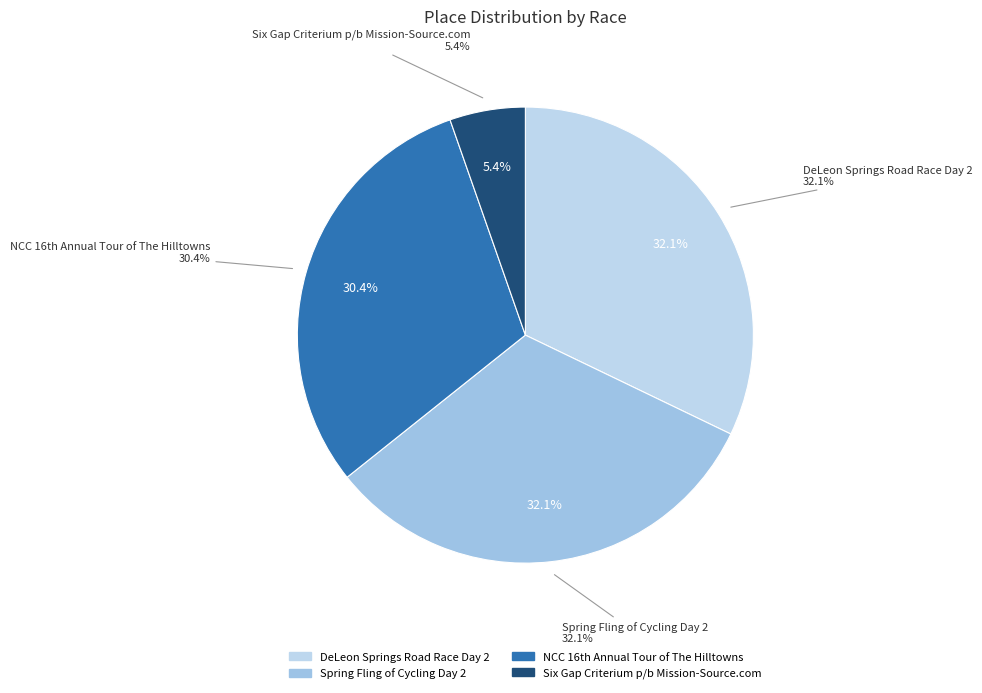

What percentage do Six Gap Criterium p/b Mission-Source.com and DeLeon Springs Road Race Day 2 together represent?

37.5%